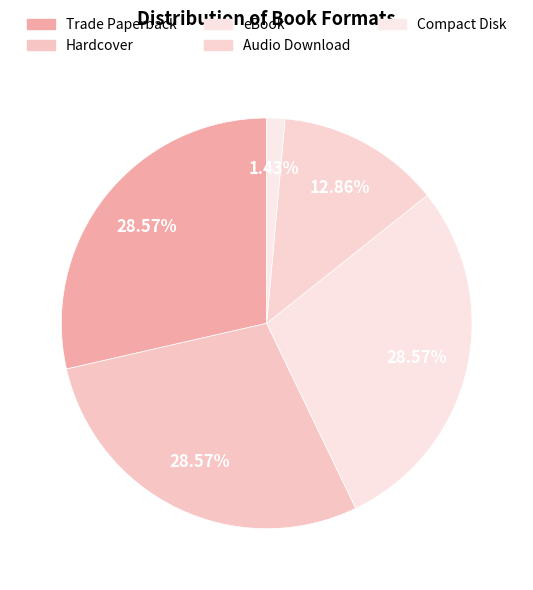

What percentage is the Compact Disk slice, to the nearest percent?

1%